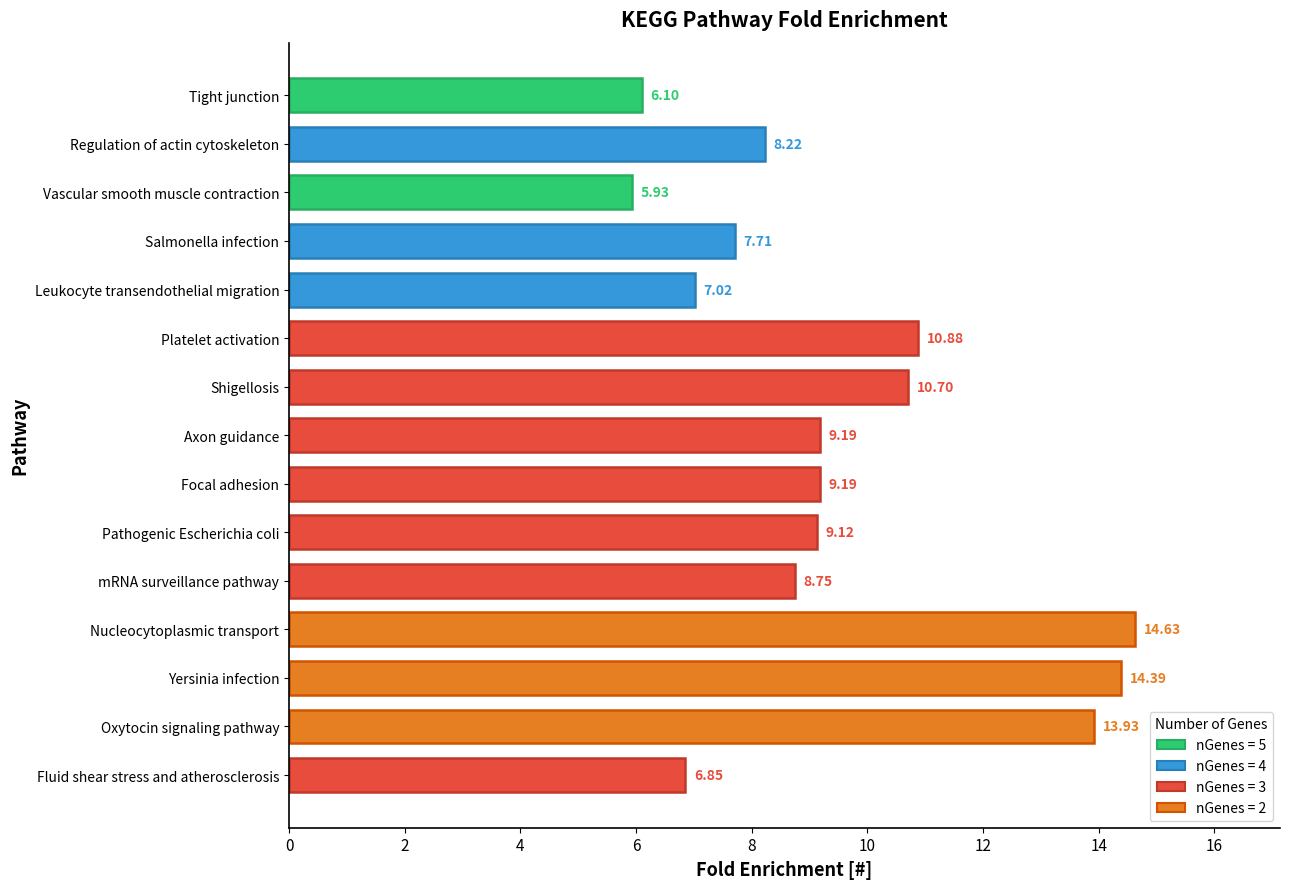

Count the number of values greater than 9.

8